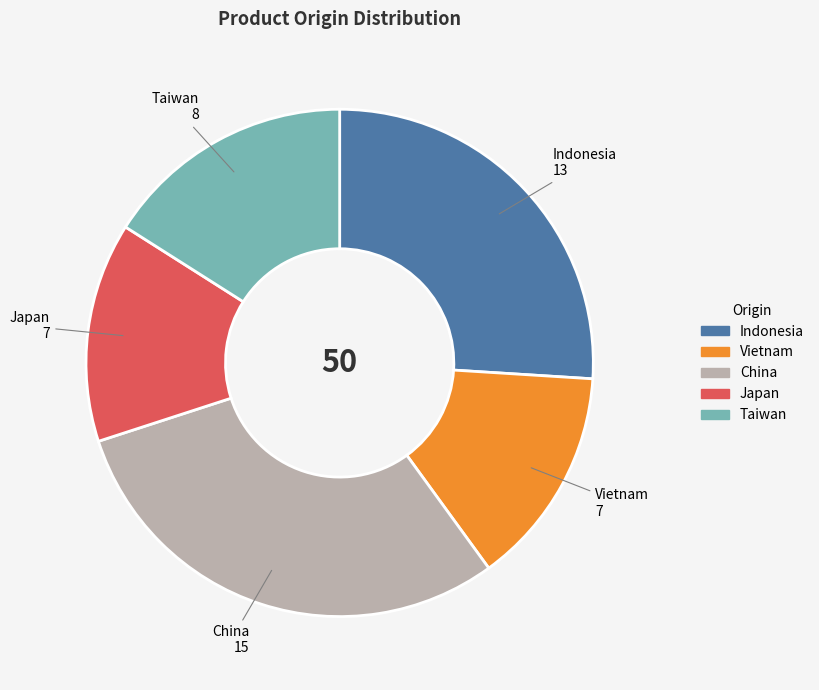

Between Indonesia and Taiwan, which is larger?

Indonesia